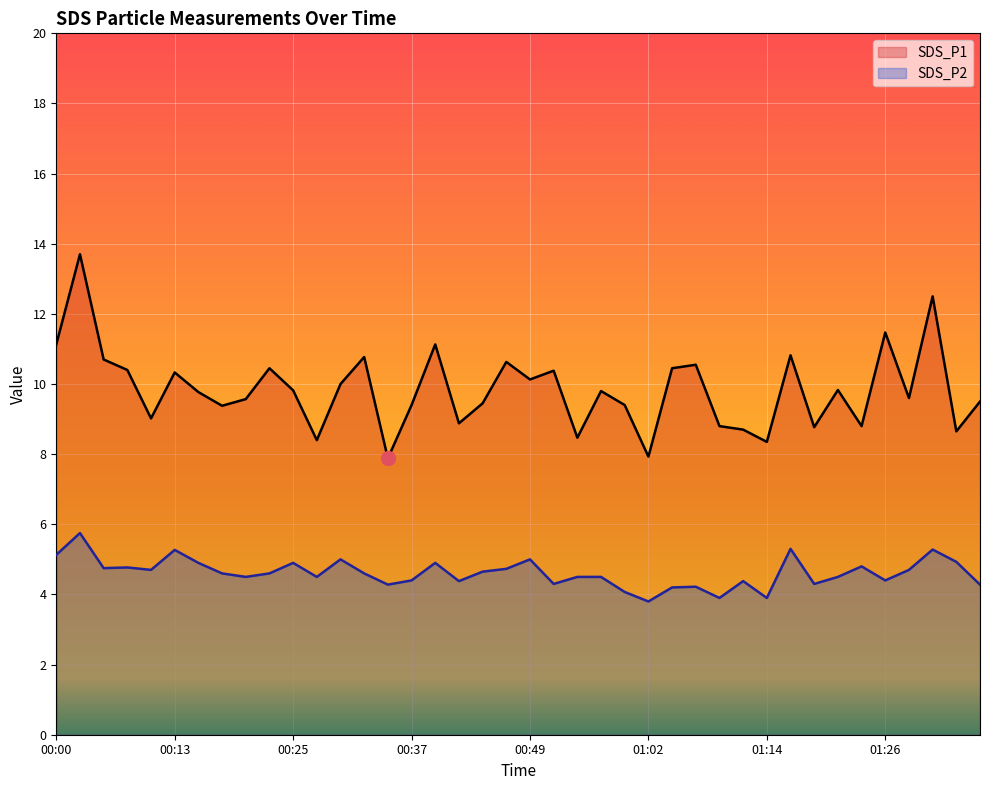

How many values in the SDS_P1 series exceed 9?

29